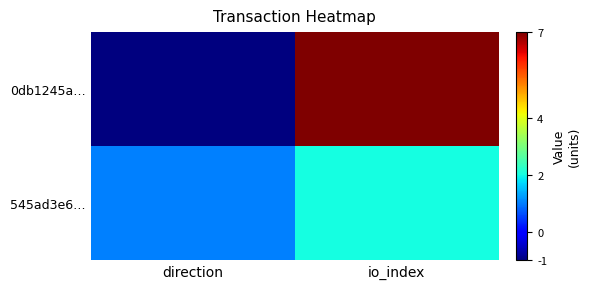

Reading right to left, what are all the values shown in this chart?

0db1245a…: io_index=7	direction=-1
545ad3e6…: io_index=2	direction=1